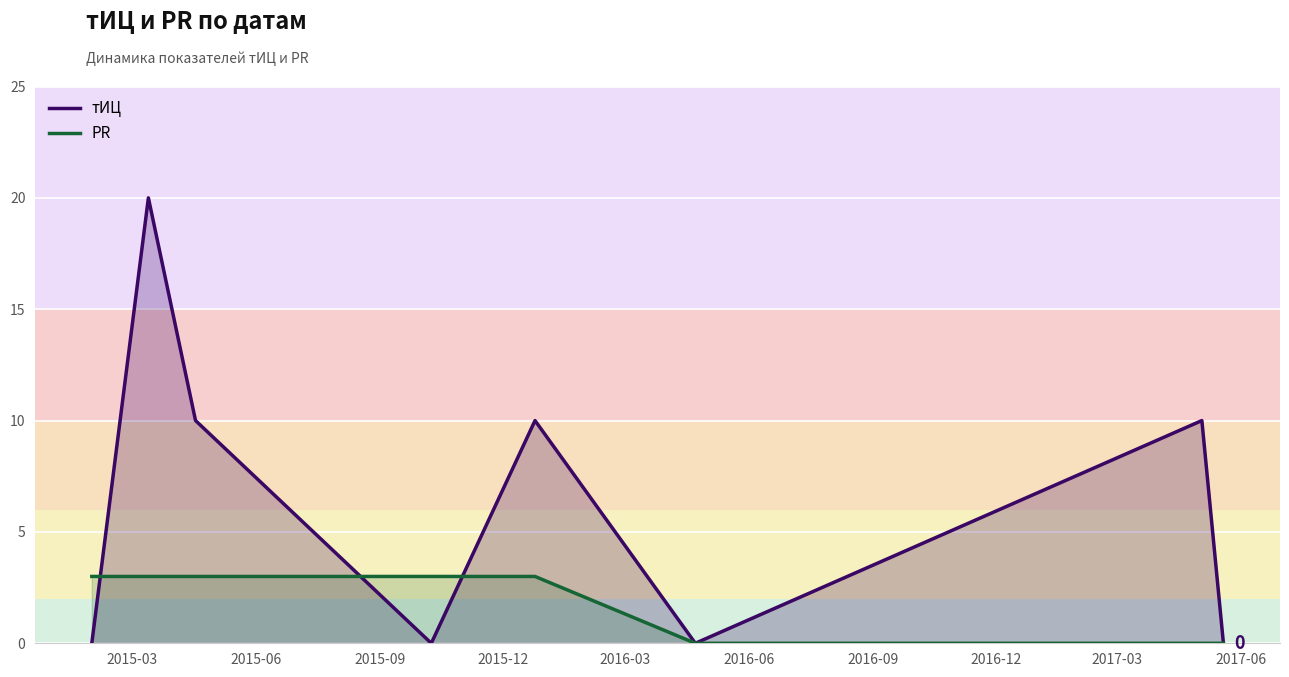

At which label is PR closest to 1?

2016-04-22